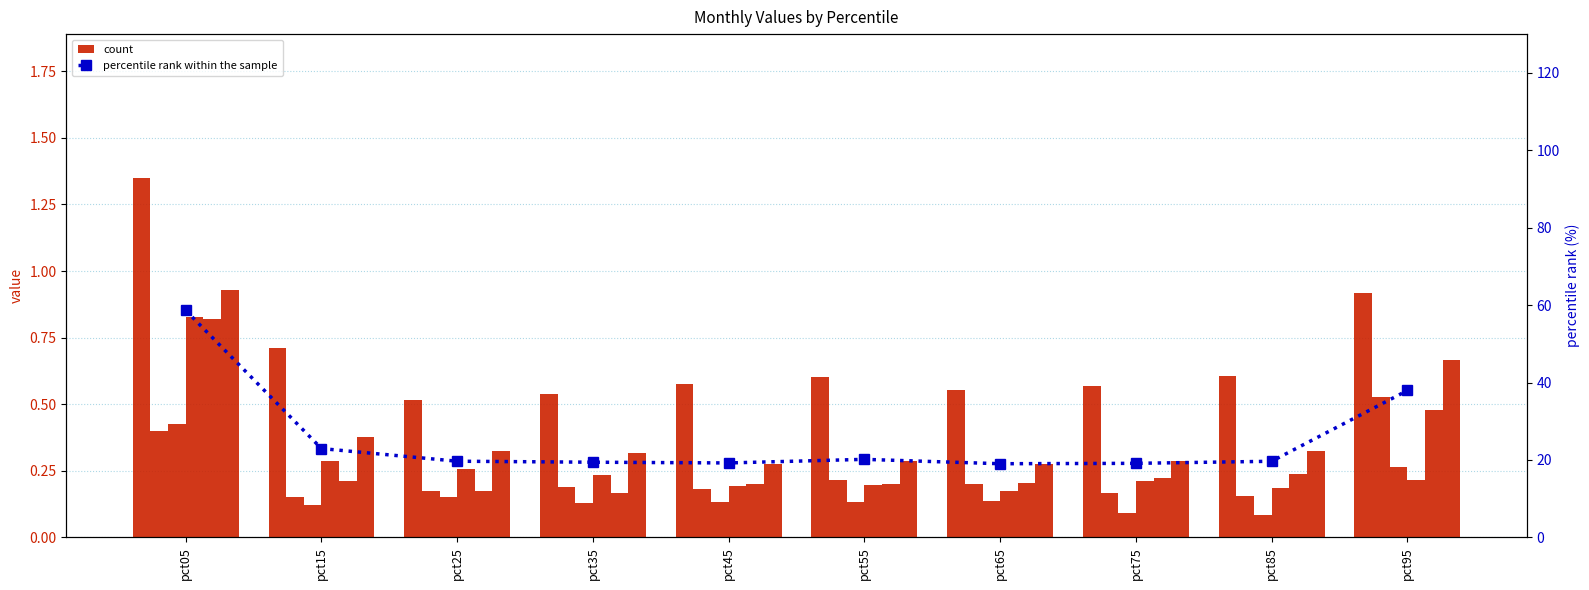

At how many categories does at least one series exceed 1?

1